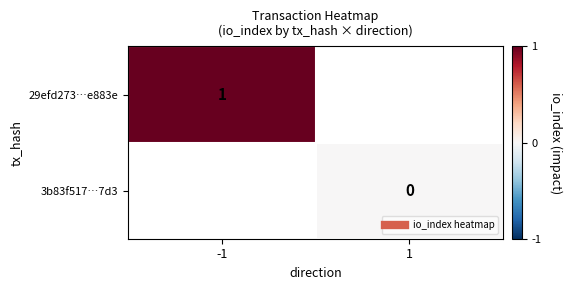

At which category does the chart reach its peak across all series?

-1